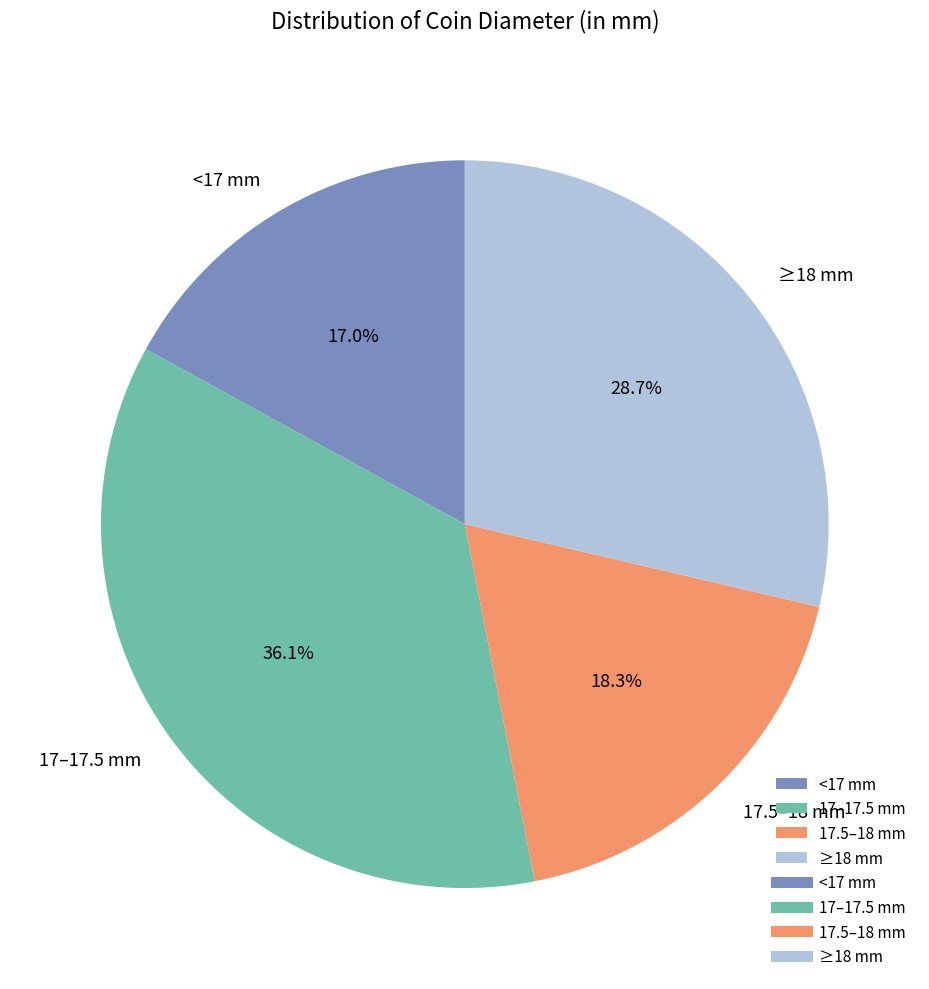

How many slices are in this pie chart?

4